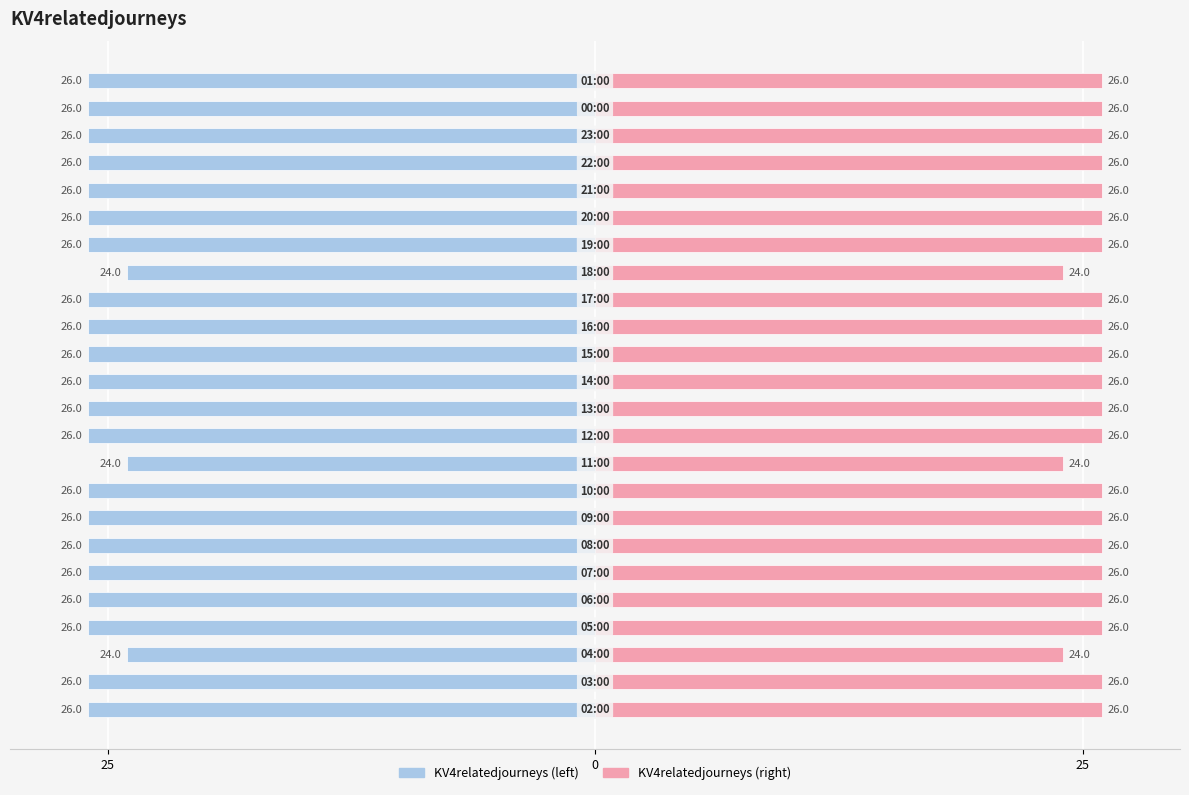

Reading left to right, what are all the values shown in this chart?

-26	-26	-24	-26	-26	-26	-26	-26	-26	-24	-26	-26	-26	-26	-26	-26	-24	-26	-26	-26	-26	-26	-26	-26